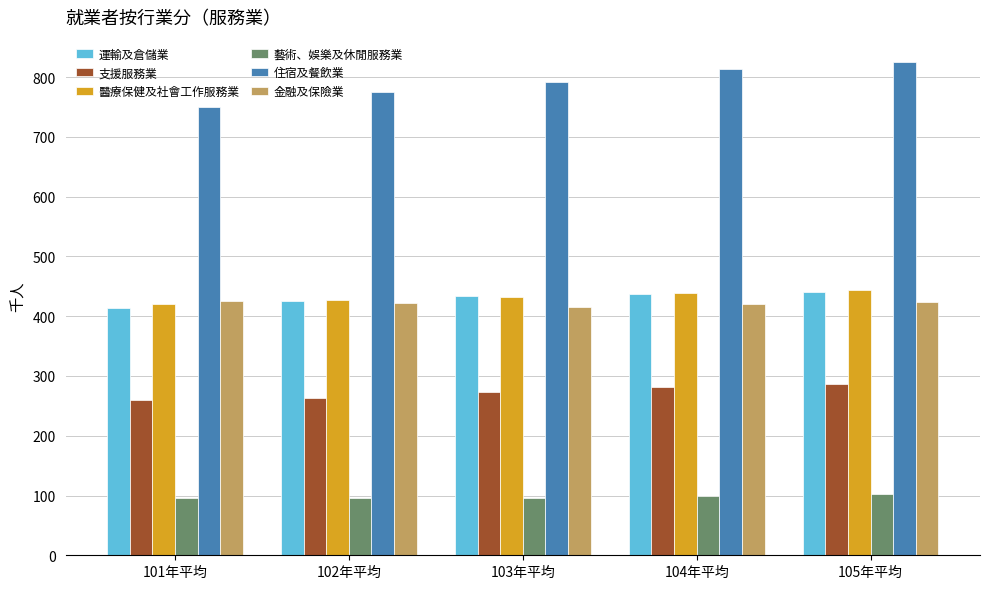

At how many categories does at least one series exceed 360?

5